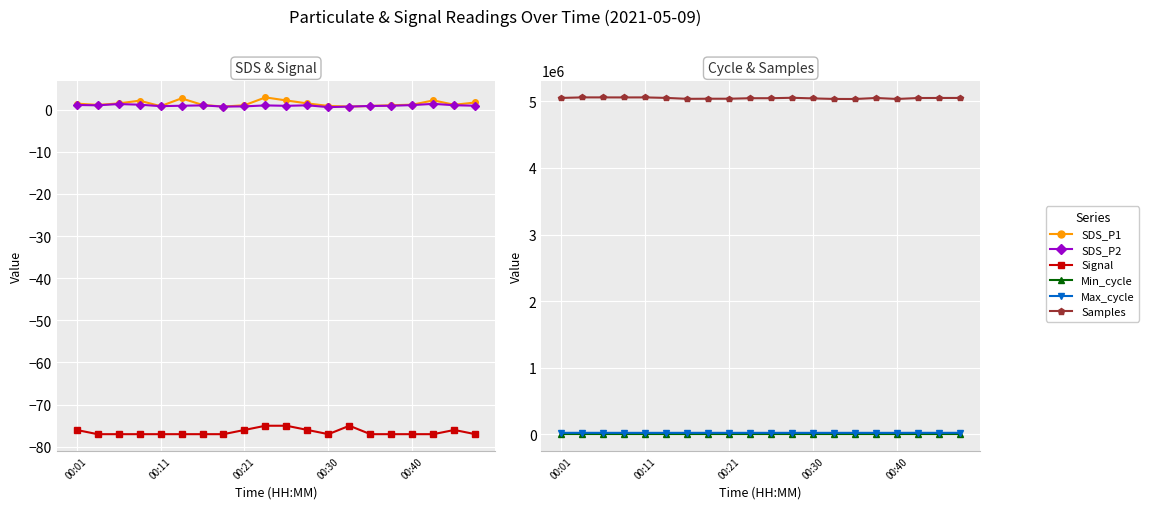

Where is Samples nearest to the value 5048950?

10